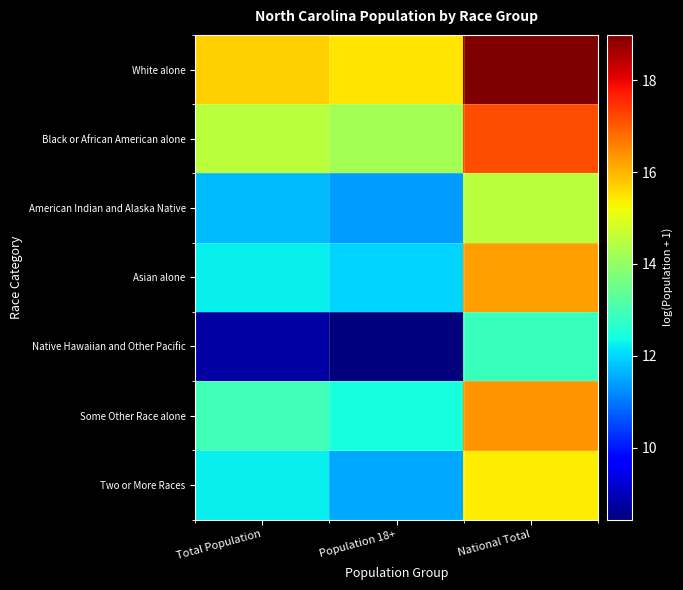

Reading left to right, list all the values displayed in this chart.

White alone: Total Population=15.7	Population 18+=15.5	National Total=19.0
Black or African American alone: Total Population=14.5	Population 18+=14.2	National Total=17.2
American Indian and Alaska Native: Total Population=11.7	Population 18+=11.4	National Total=14.5
Asian alone: Total Population=12.2	Population 18+=11.9	National Total=16.3
Native Hawaiian and Other Pacific: Total Population=8.8	Population 18+=8.4	National Total=12.9
Some Other Race alone: Total Population=12.9	Population 18+=12.5	National Total=16.4
Two or More Races: Total Population=12.2	Population 18+=11.5	National Total=15.4